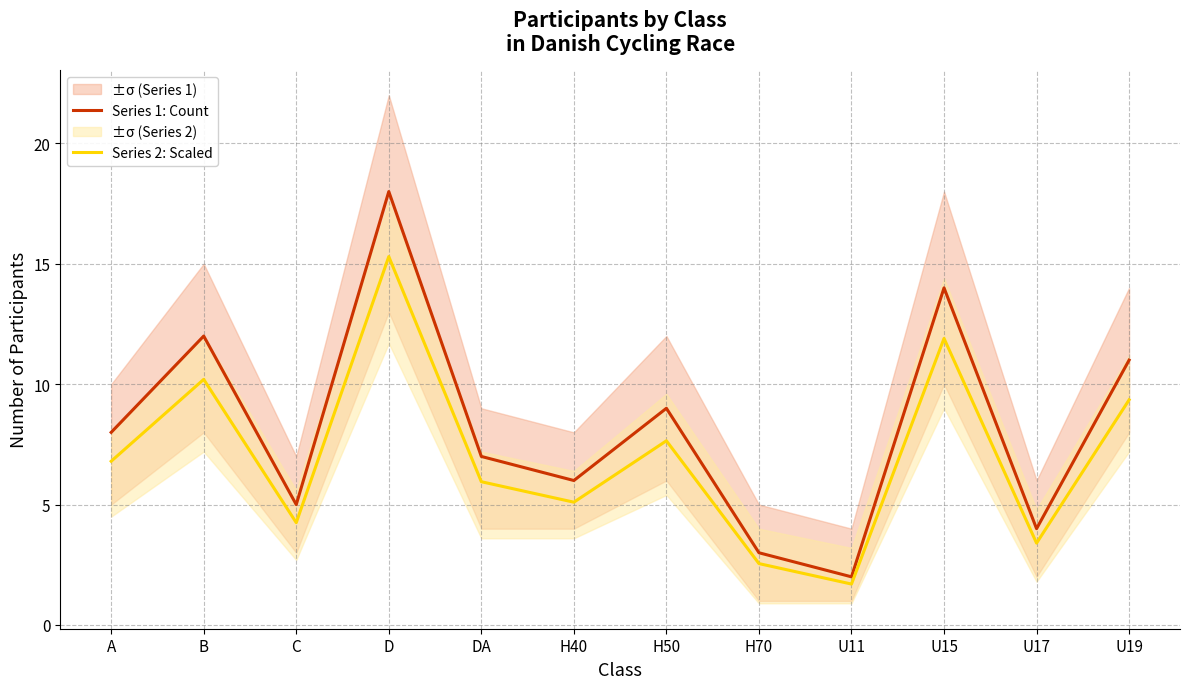

True or false: Series 1: Count has more than 1 points higher than both neighbors.

True